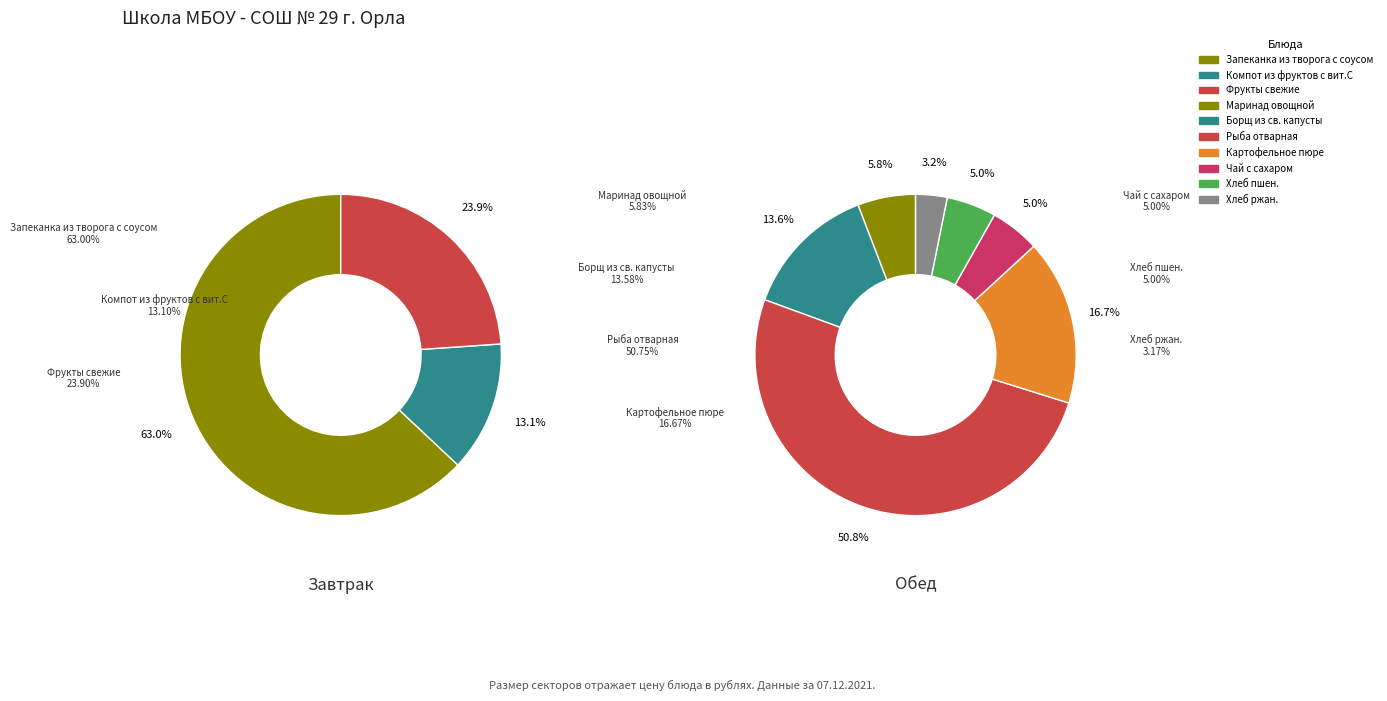

Does Фрукты свежие represent more than half of the total?

No